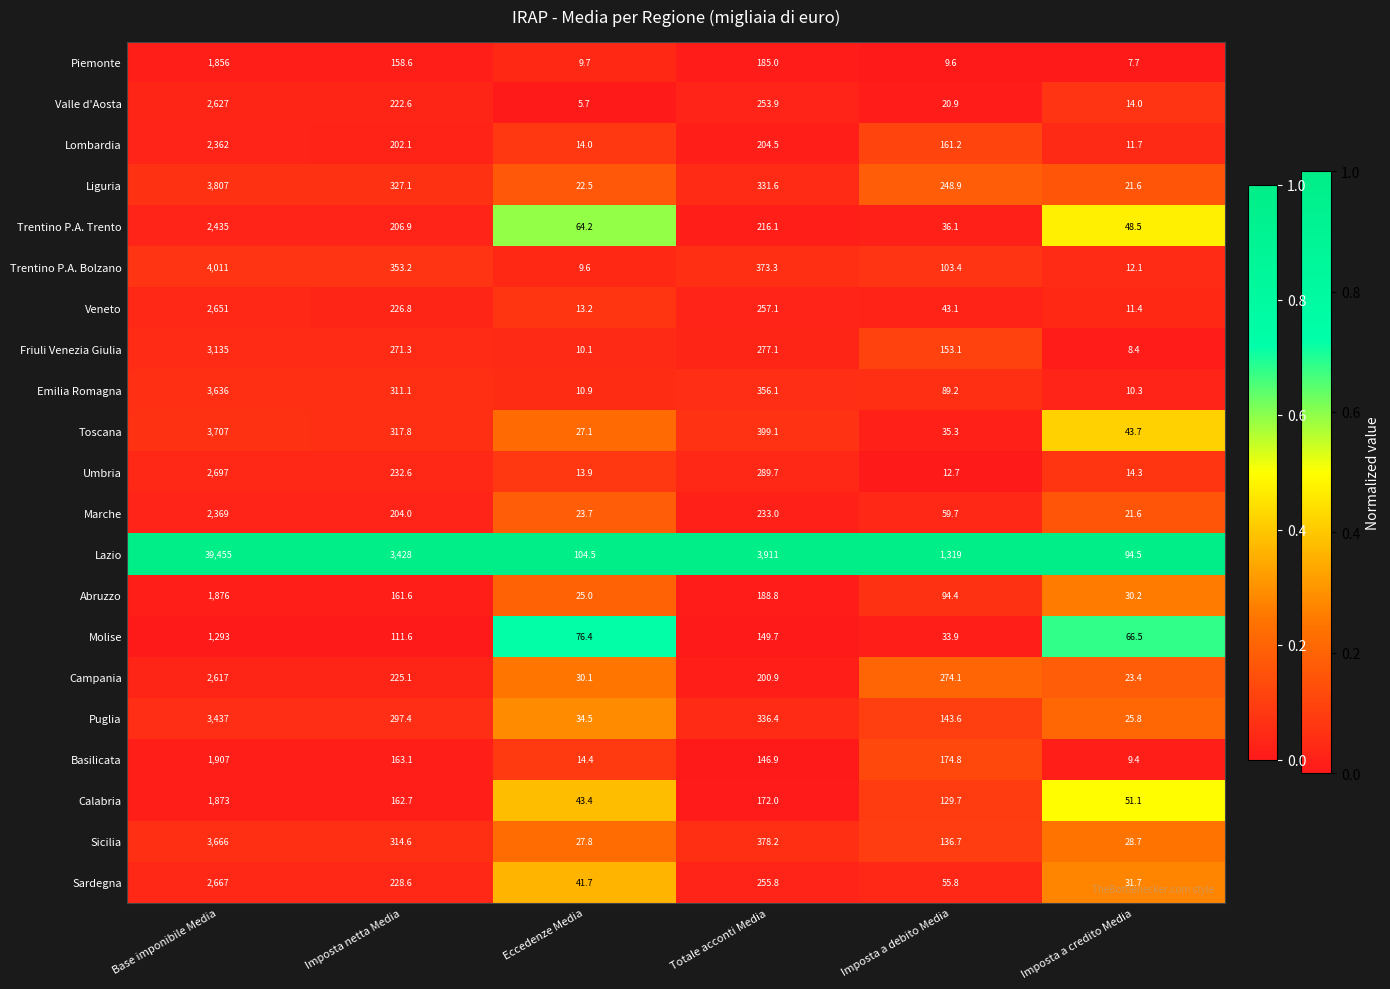

What is the difference between the Piemonte values at Imposta netta Media and Imposta a credito Media?

150.9